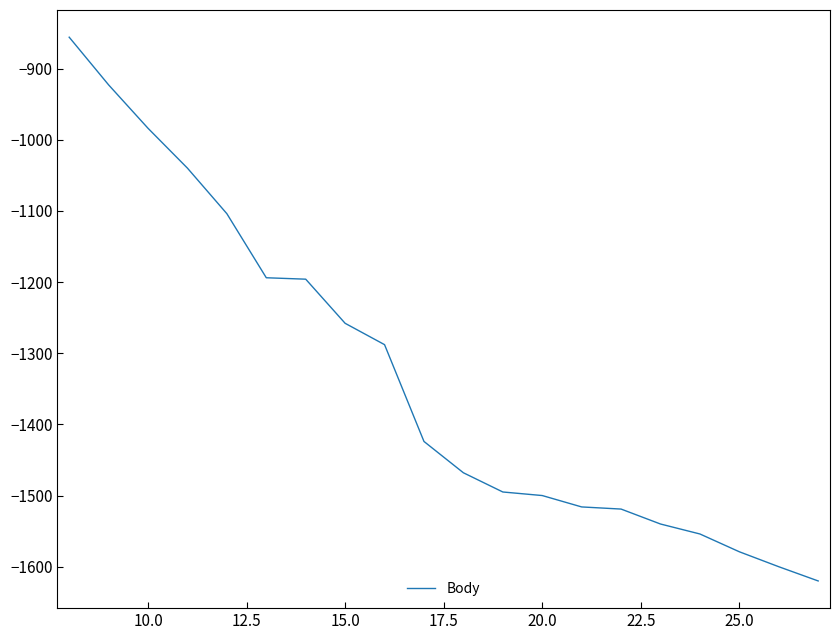

What is the difference between the maximum and minimum values?

764